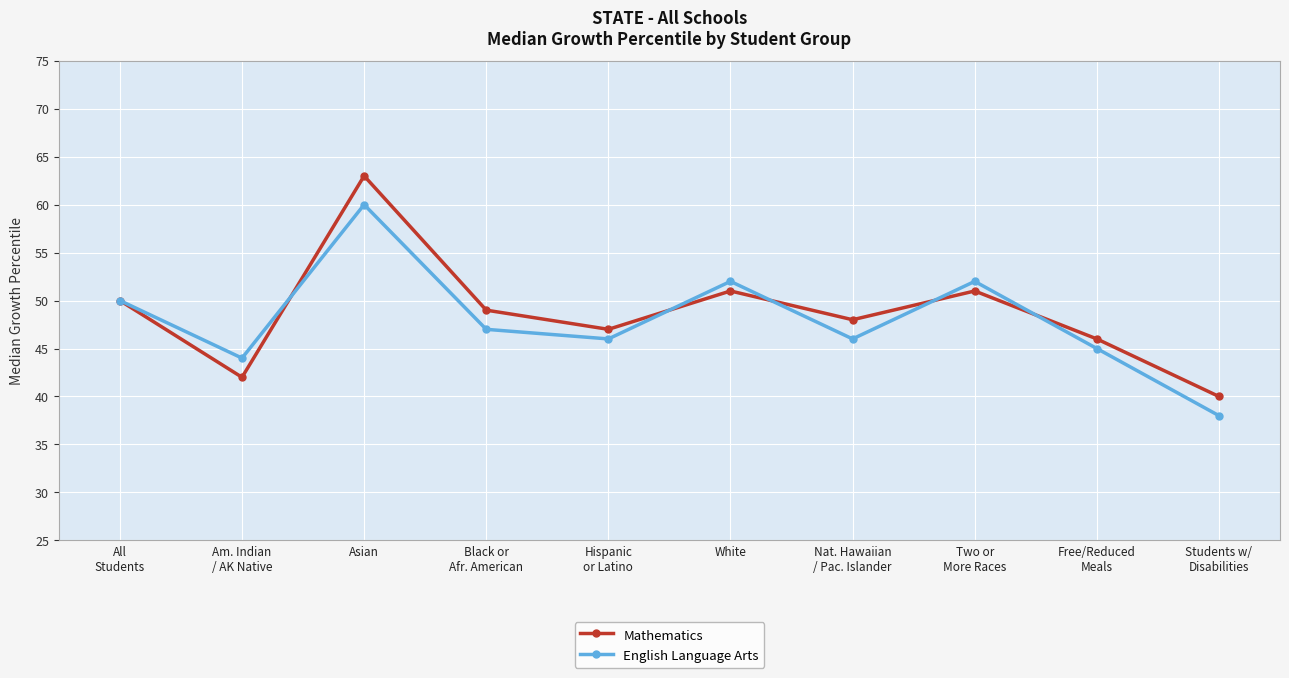

List the series in order of their peak value, highest first.

Mathematics, English Language Arts